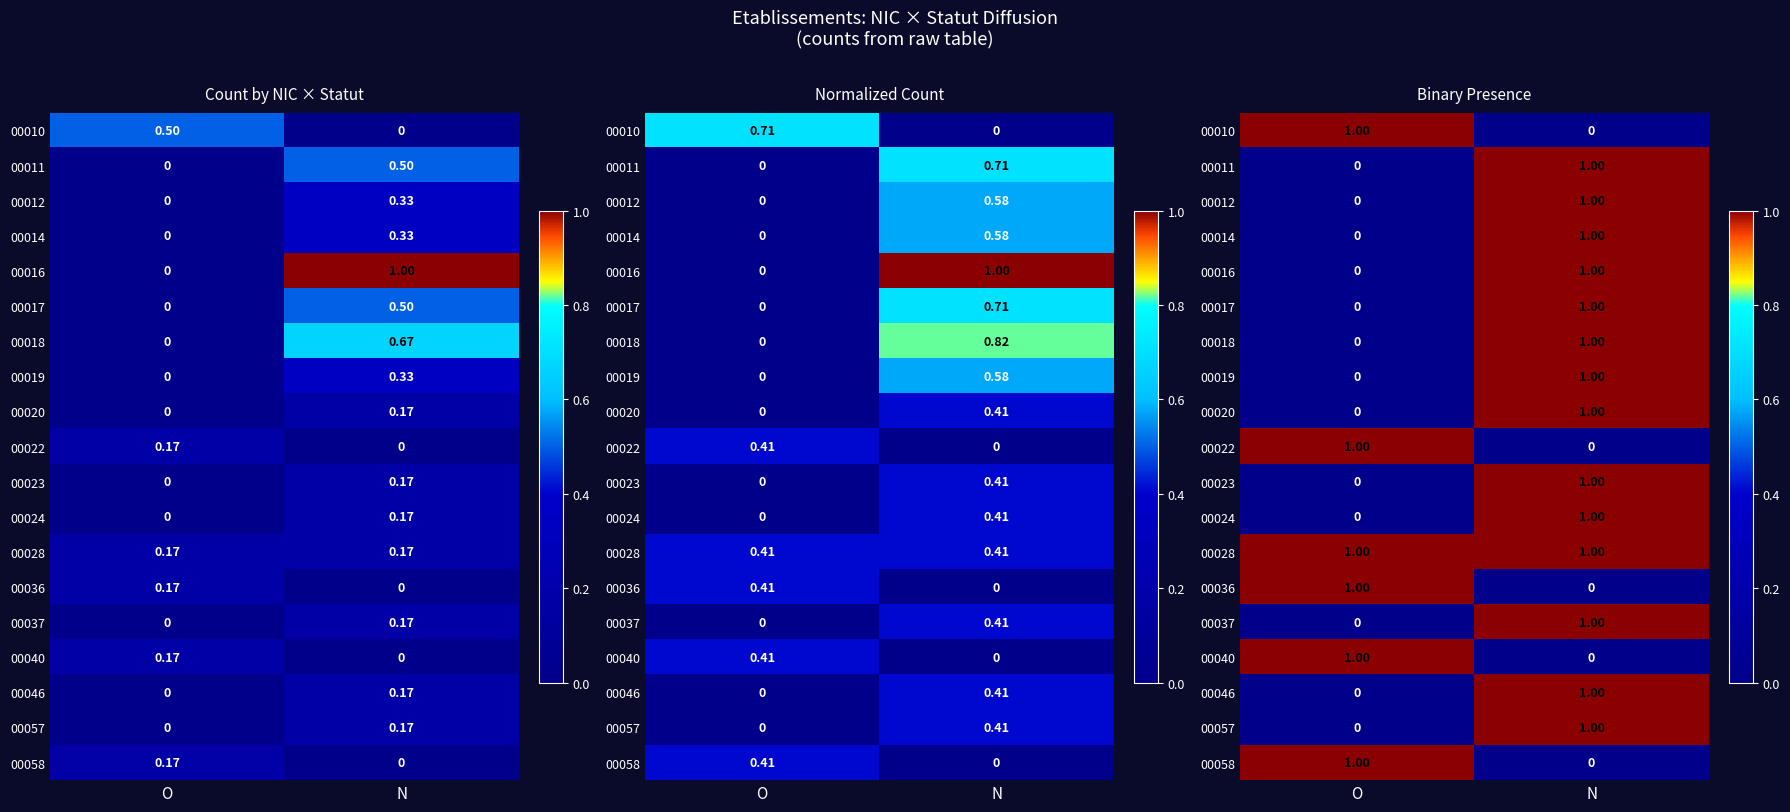

Is the value of 00018 at N greater than the value of 00010 at O?

No